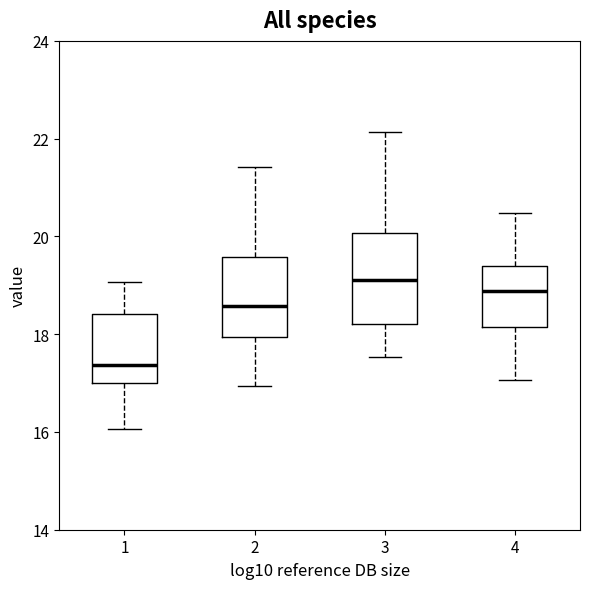

Reading left to right, read every box against the y-axis: the position of its median line, the range the box covers, and the ends of its whiskers. The values are not printed on the chart, so give them approximately, as read against the axis.

1: median 17.4, box 17.0 to 18.4, whiskers 16.0 to 19.0
2: median 18.6, box 18.0 to 19.6, whiskers 17.0 to 21.4
3: median 19.2, box 18.2 to 20.0, whiskers 17.6 to 22.2
4: median 18.8, box 18.2 to 19.4, whiskers 17.0 to 20.4